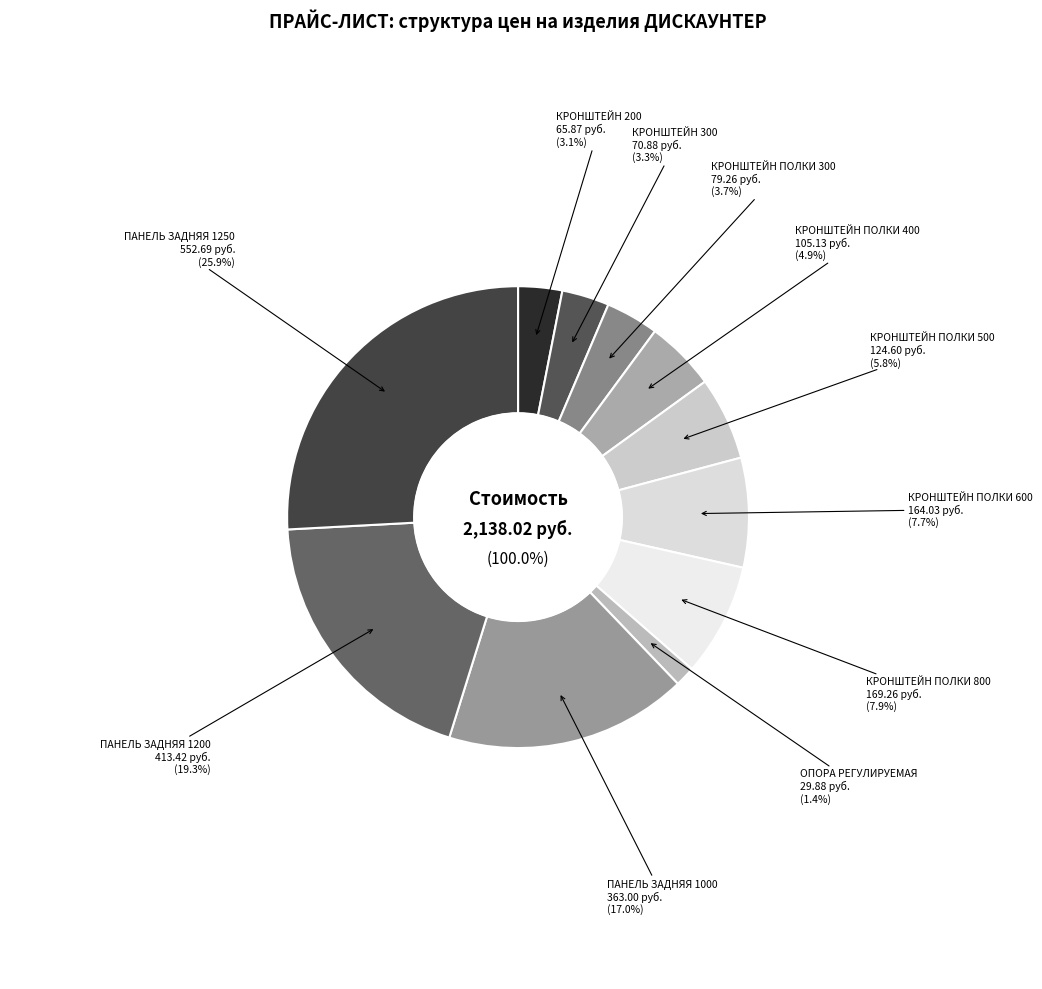

What portion of the pie excludes КРОНШТЕЙН 200?

96.9%